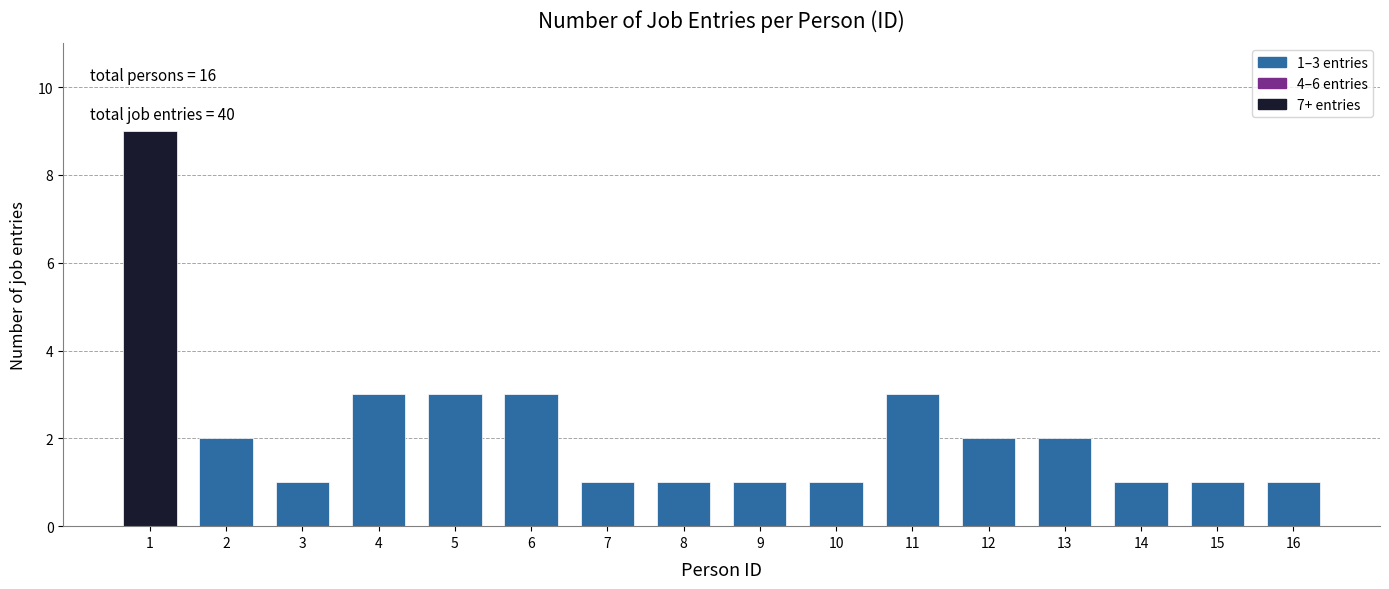

Reading left to right, what are all the values shown in this chart?

9	2	1	3	3	3	1	1	1	1	3	2	2	1	1	1